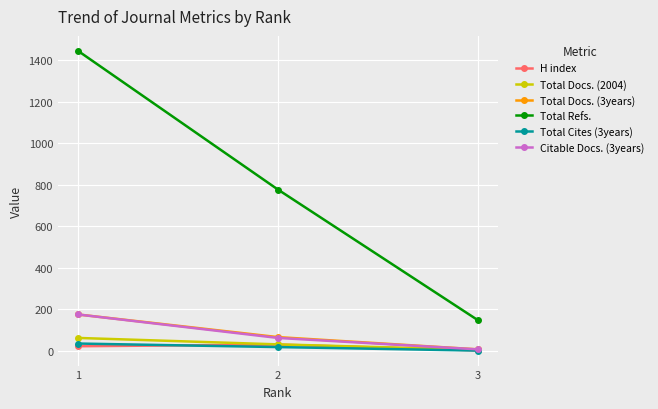

How many series are shown in this chart?

6